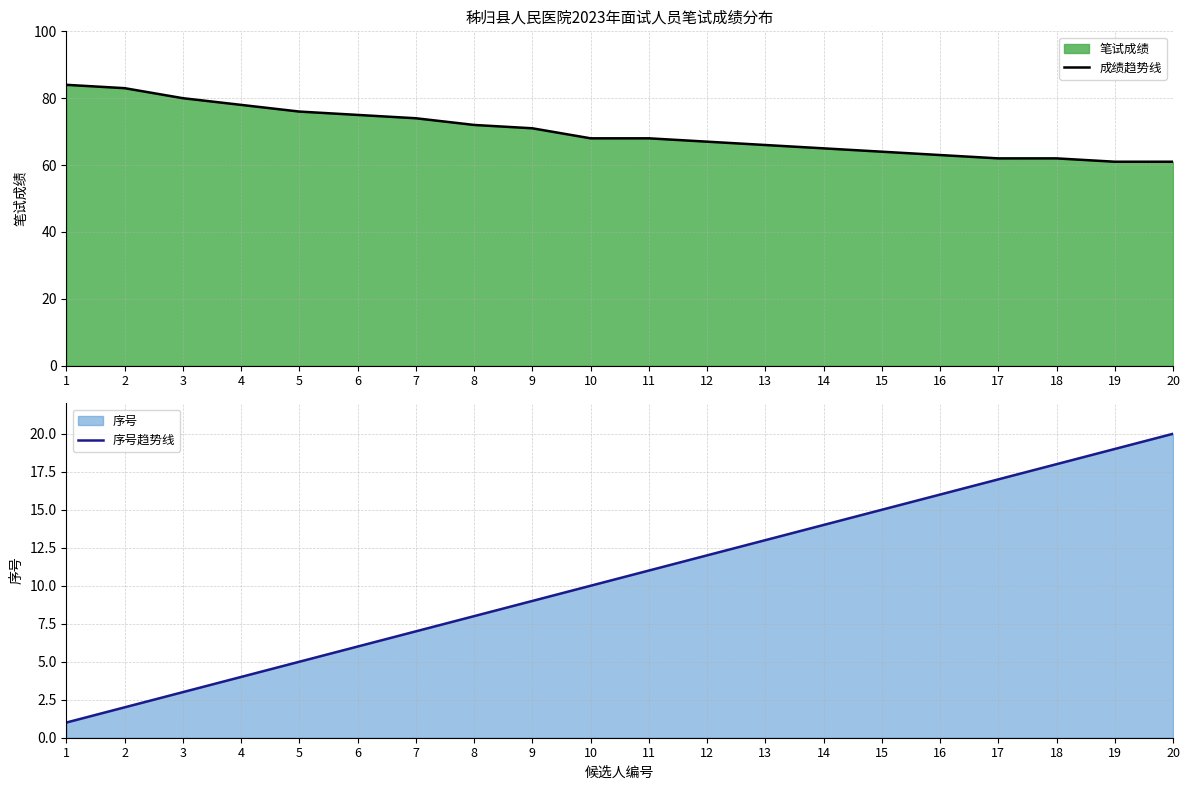

What is the sum of all 序号趋势线 values?

210